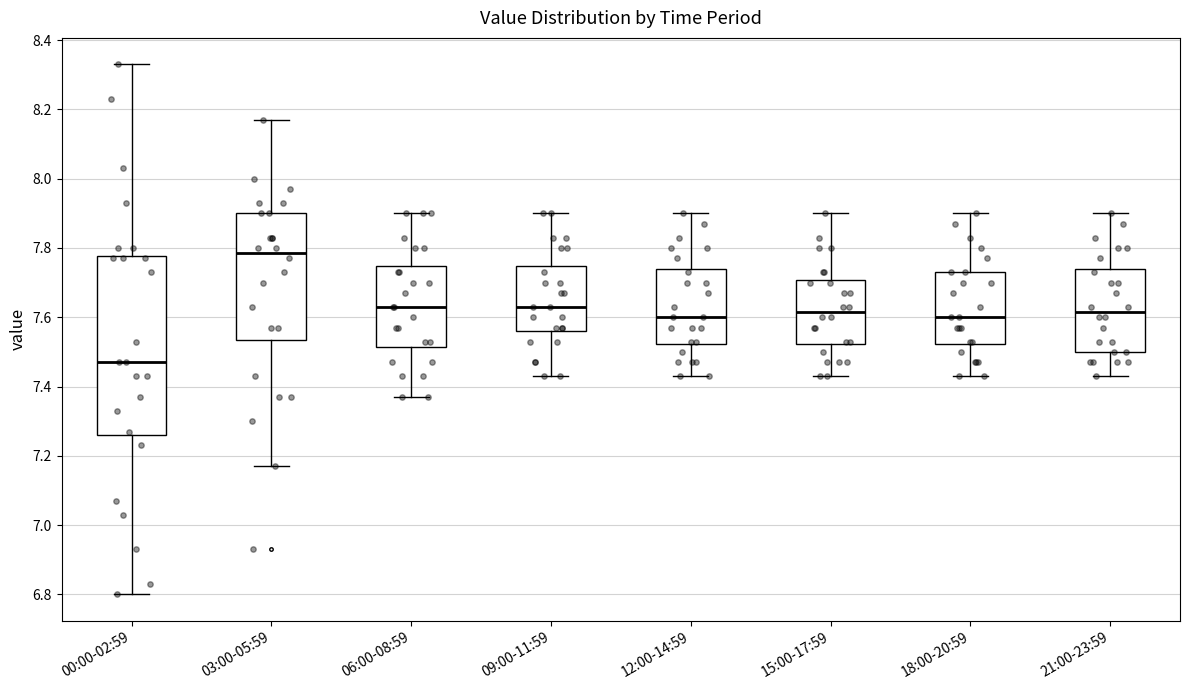

Which box is the tallest, from its lower edge to its upper edge?

00:00-02:59